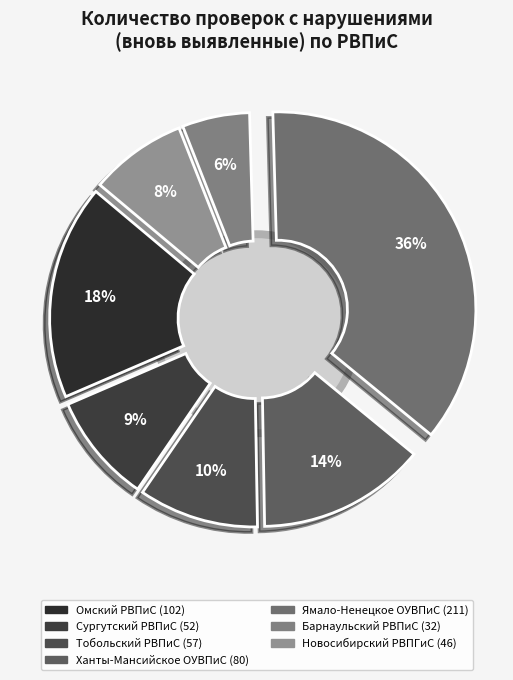

True or false: Сургутский РВПиС accounts for 9% of the total.

True